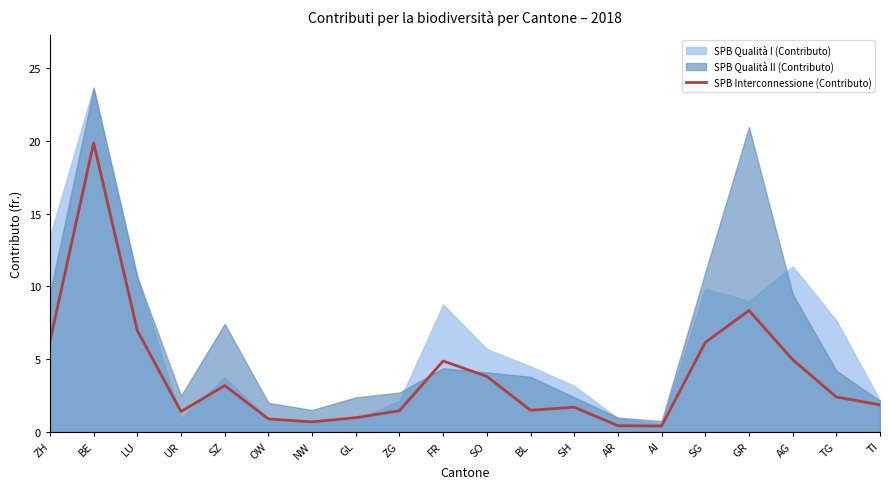

What is the difference between the second highest and second lowest values?

7.9